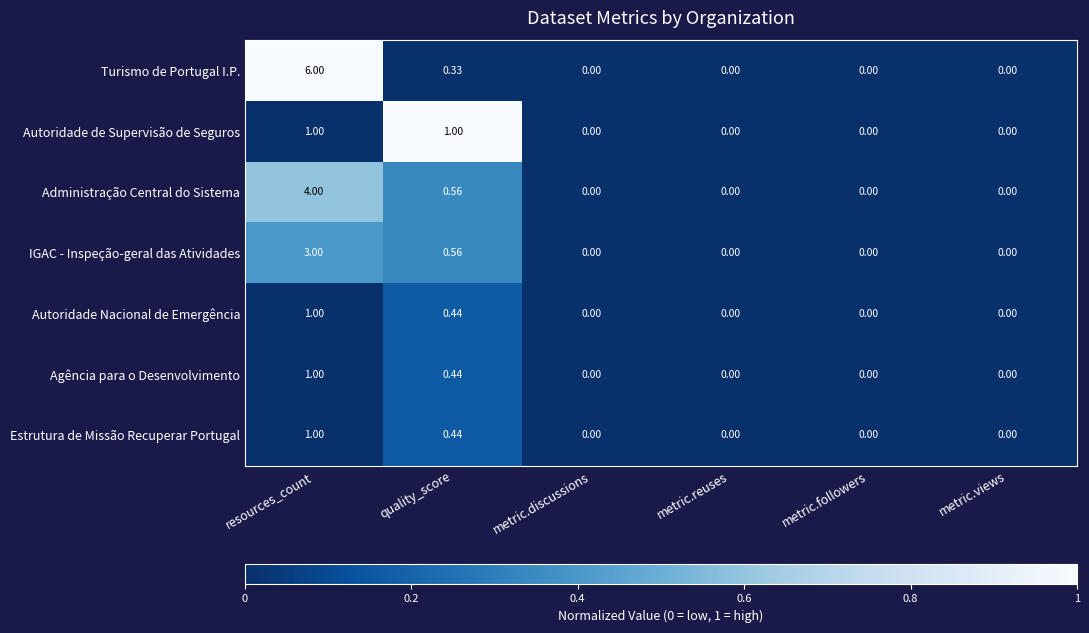

Which series has the widest spread of values?

Turismo de Portugal I.P.